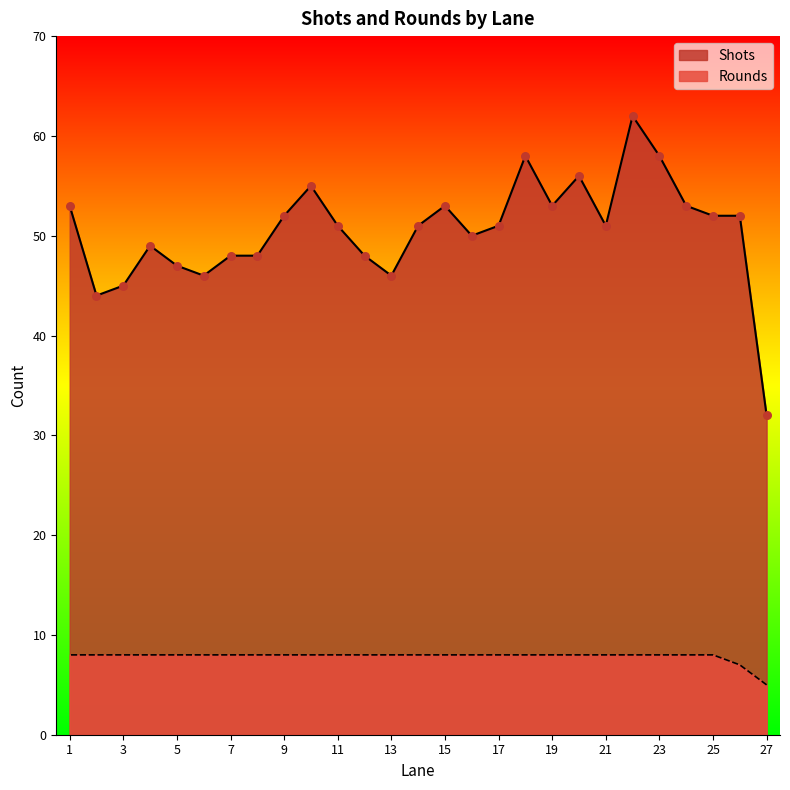

At which category is the sum across all series the highest?

22